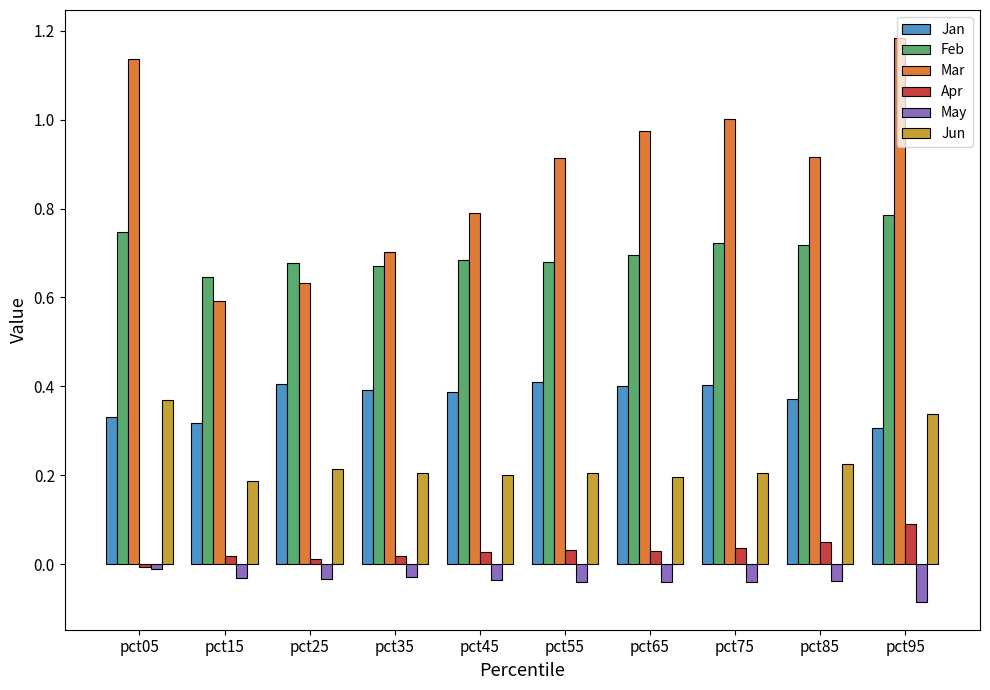

What is the difference between the second highest and minimum values in the Mar series?

0.5